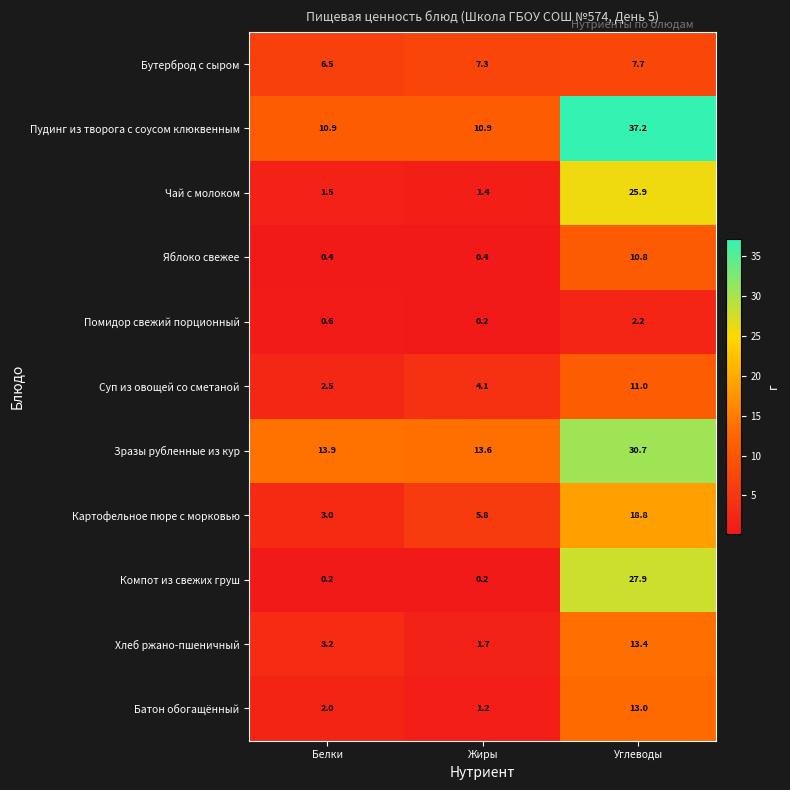

What is the approximate value of Чай с молоком at Белки?

1.5